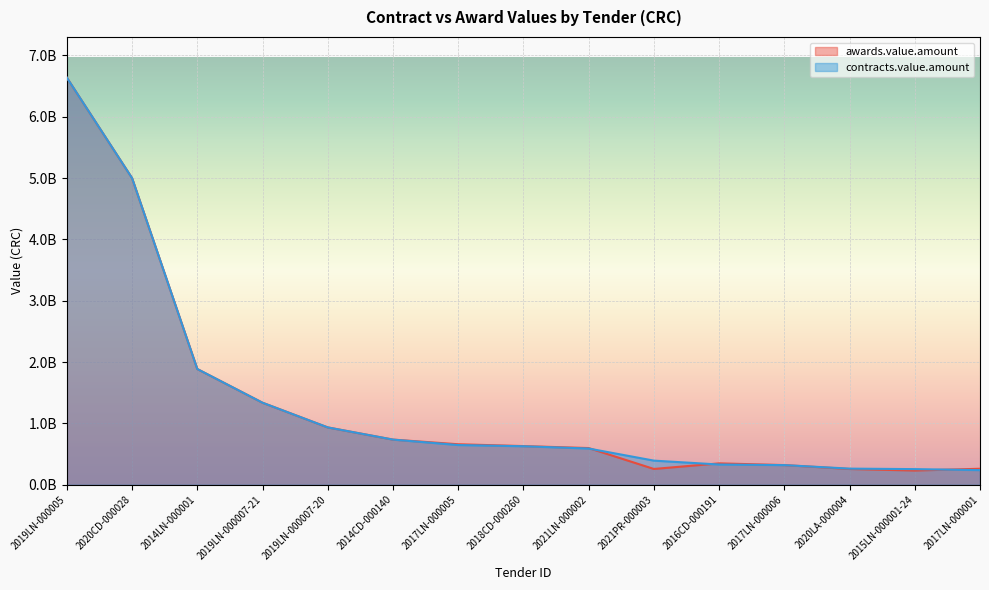

Which series ends up on top after the final intersection of awards.value.amount and contracts.value.amount?

awards.value.amount